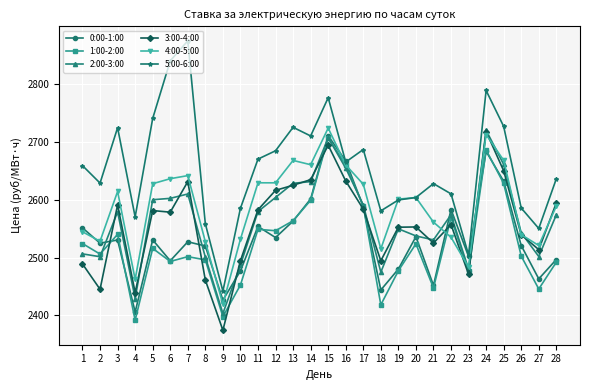

How many lines are shown in the chart?

6